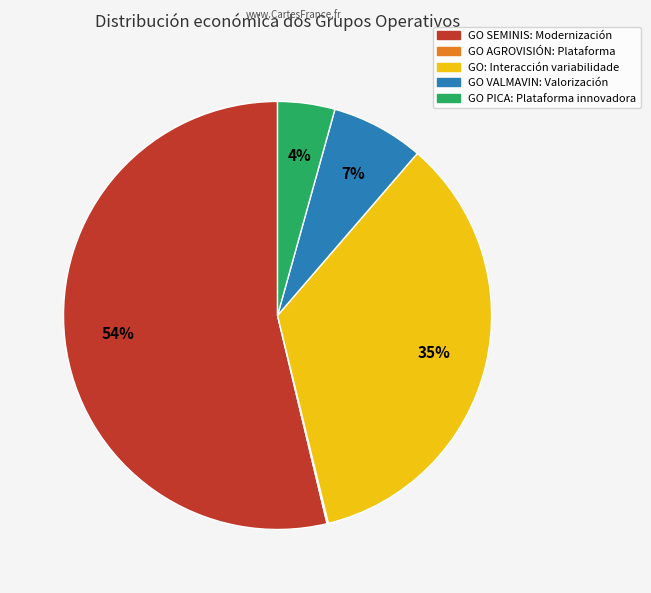

To the nearest percent, what is the average slice percentage?

20%